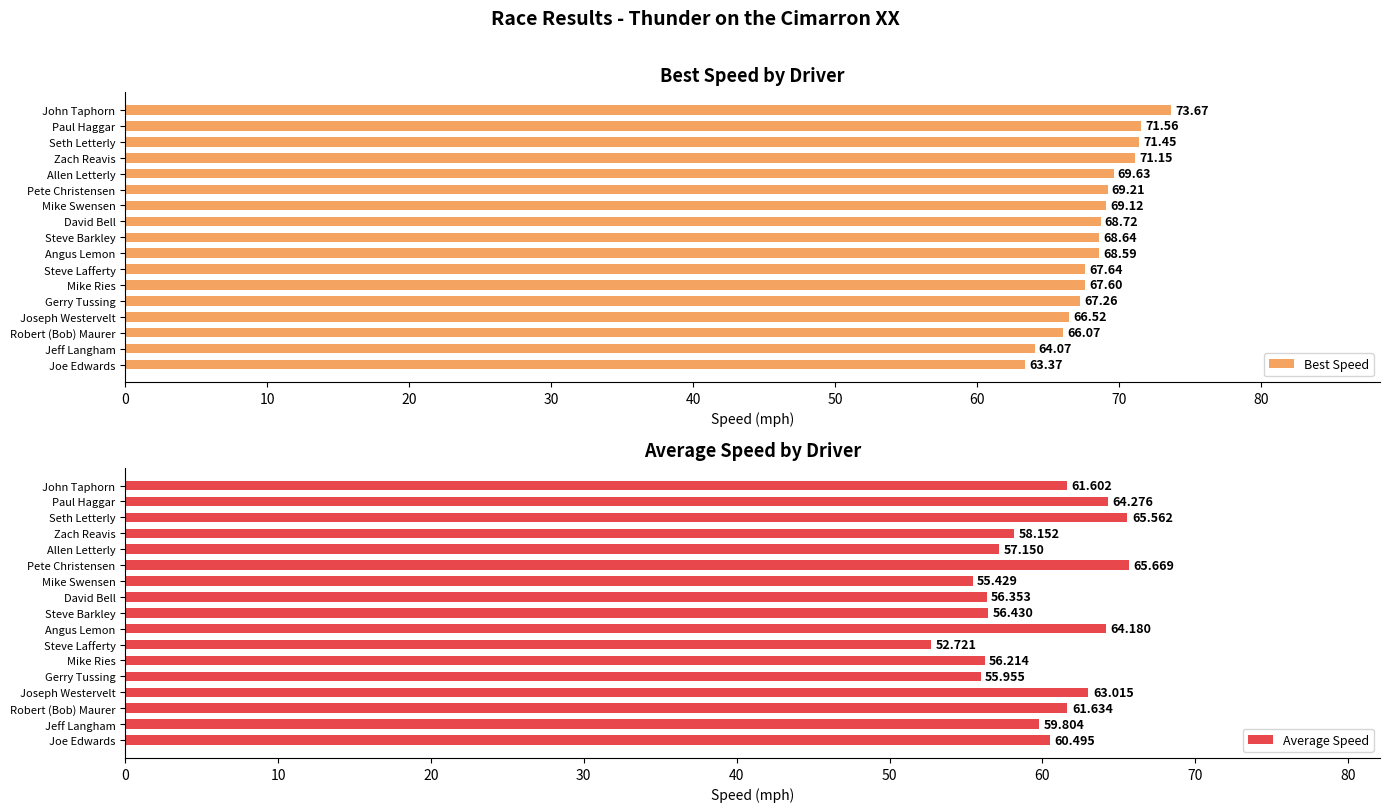

Which series has the largest range (max minus min)?

Average Speed